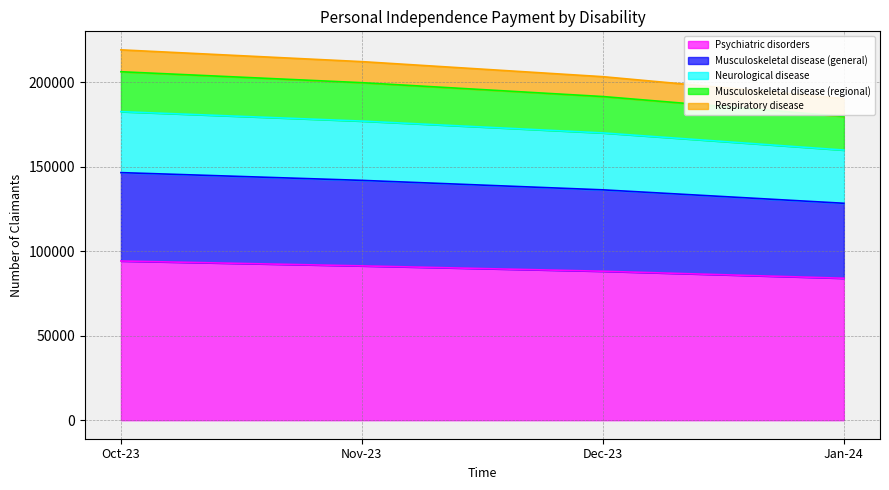

The value of Psychiatric disorders at Nov-23 is 91270. True or false?

True